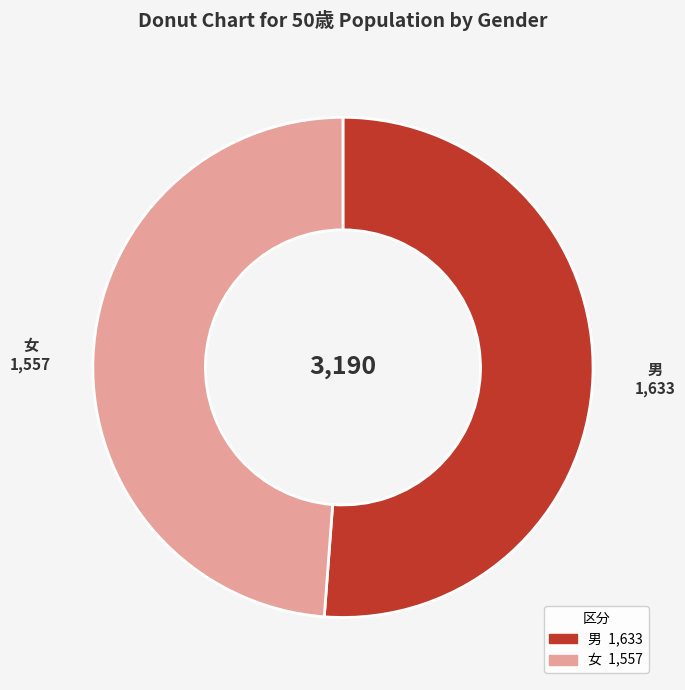

Does any single category account for the majority?

Yes